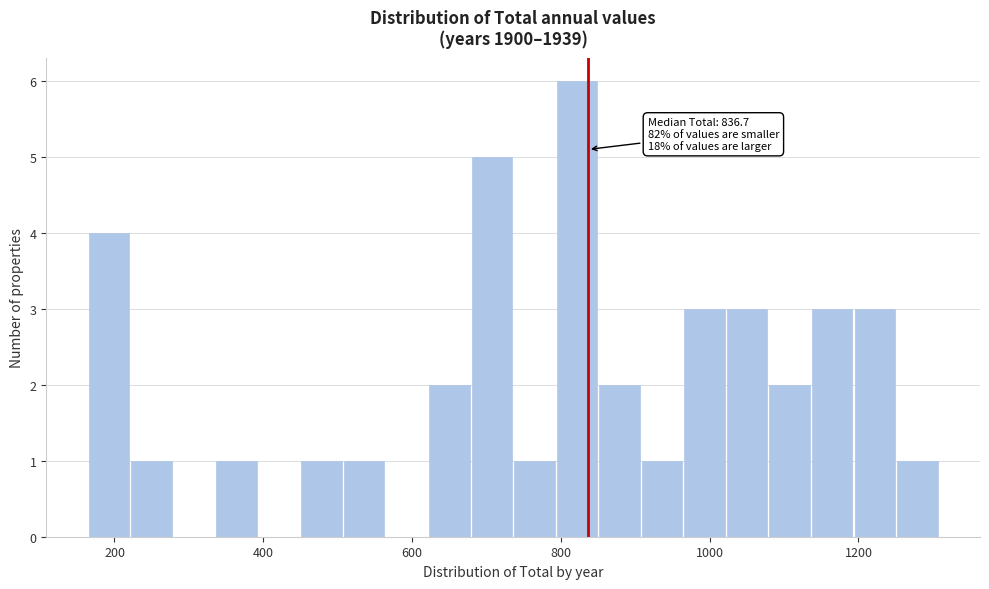

Read against the x-axis, roughly where is the centre of the tallest bar?

820